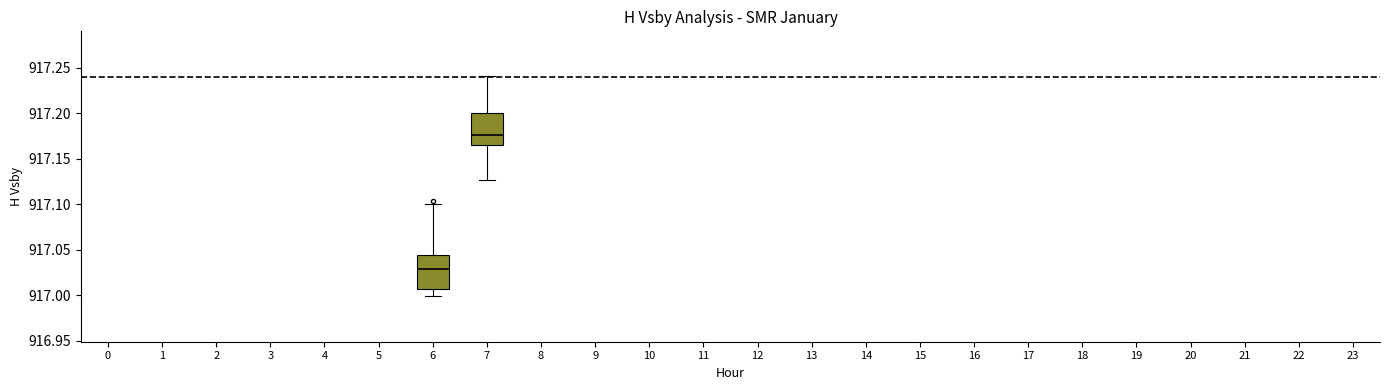

Reading left to right, read every box against the y-axis: the position of its median line, the range the box covers, and the ends of its whiskers. The values are not printed on the chart, so give them approximately, as read against the axis.

6: median 917.030, box 917.005 to 917.045, whiskers 917.000 to 917.100
7: median 917.175, box 917.165 to 917.200, whiskers 917.125 to 917.240